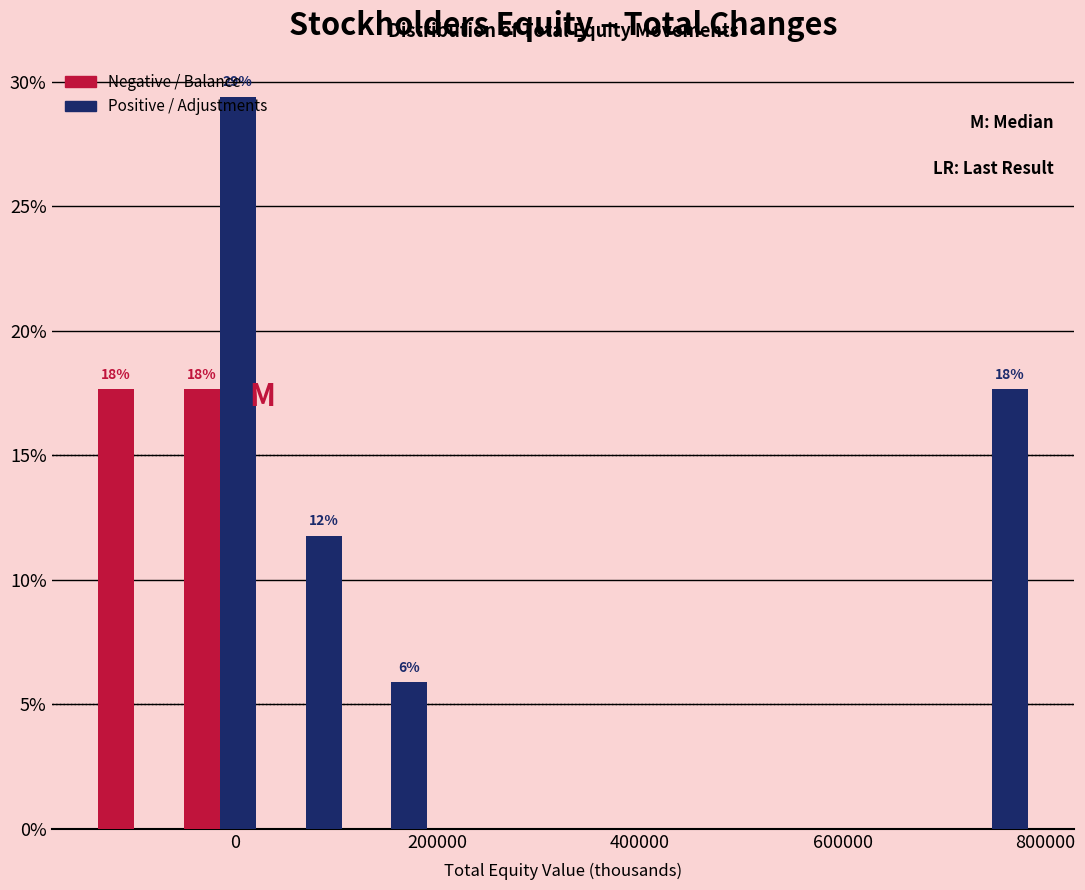

In the Positive / Adjustments series, which range on the x-axis has the tallest bar?

-60000 to 20000